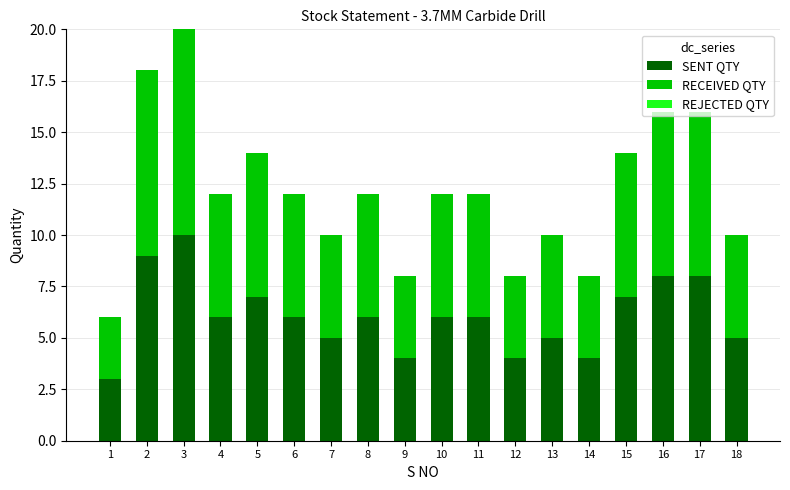

How many SENT QTY values are between 5 and 7?

10